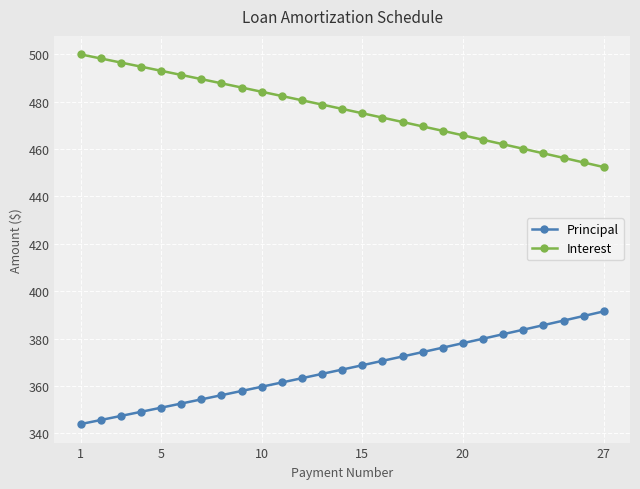

List the series in order of their peak value, highest first.

Interest, Principal